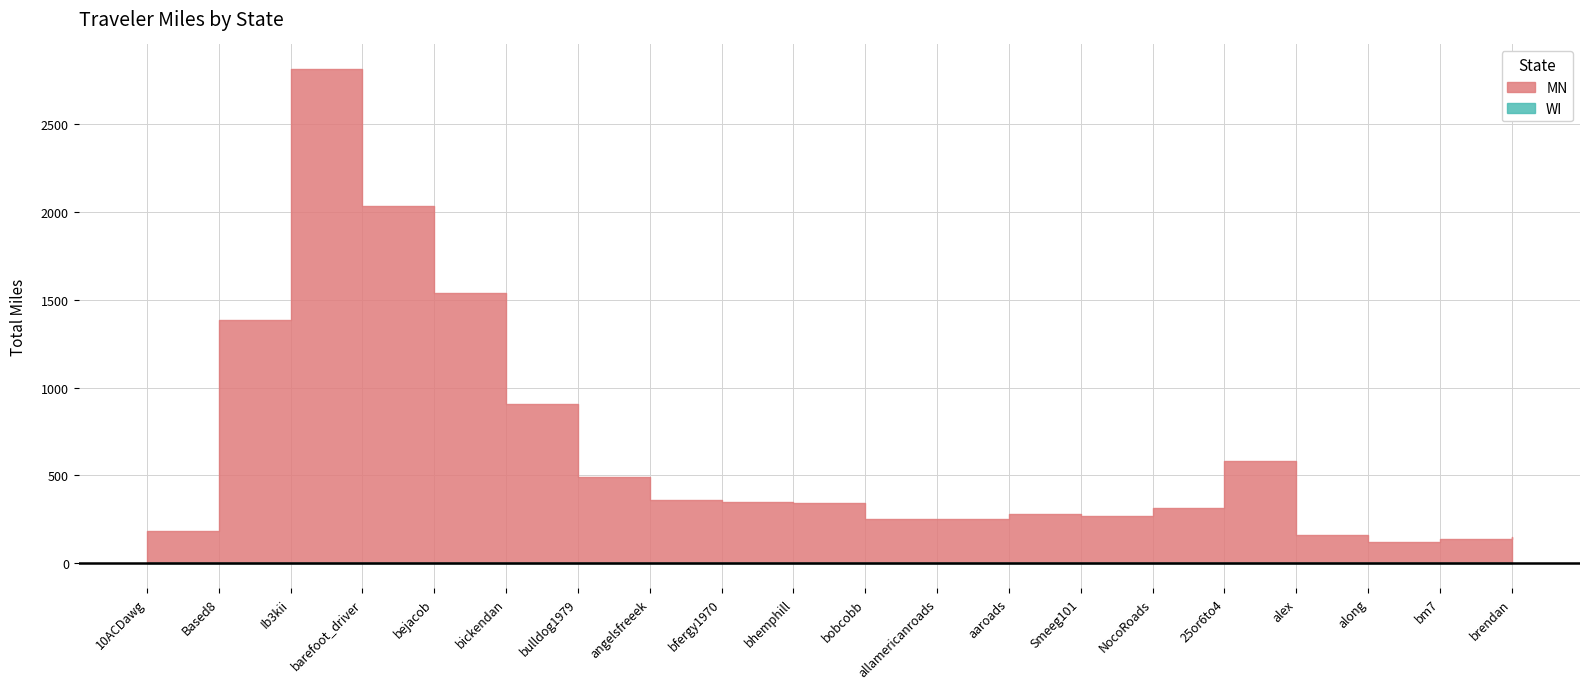

At which category does the chart reach its minimum across all series?

10ACDawg